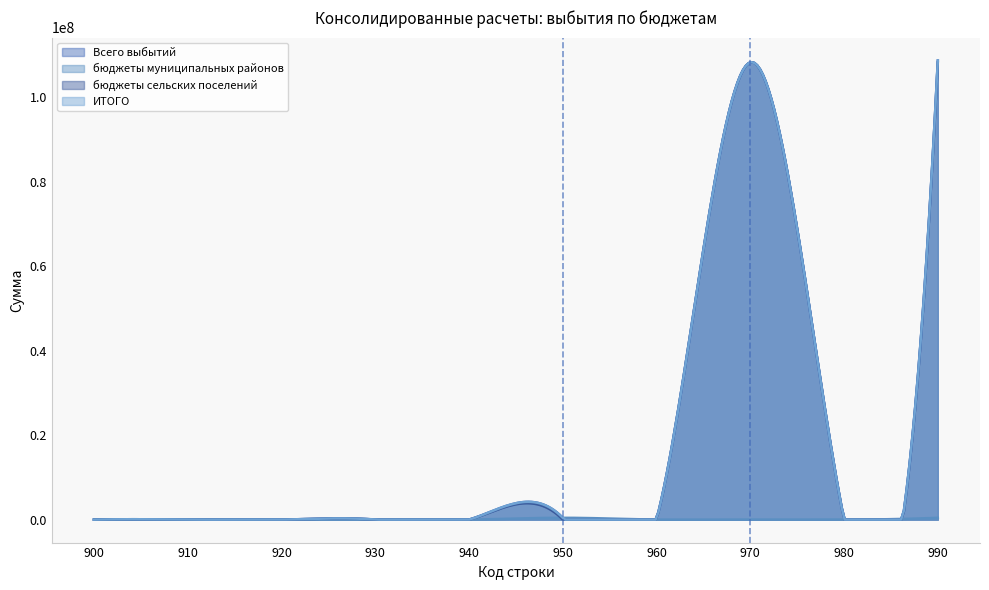

Count the number of data series in this chart.

4